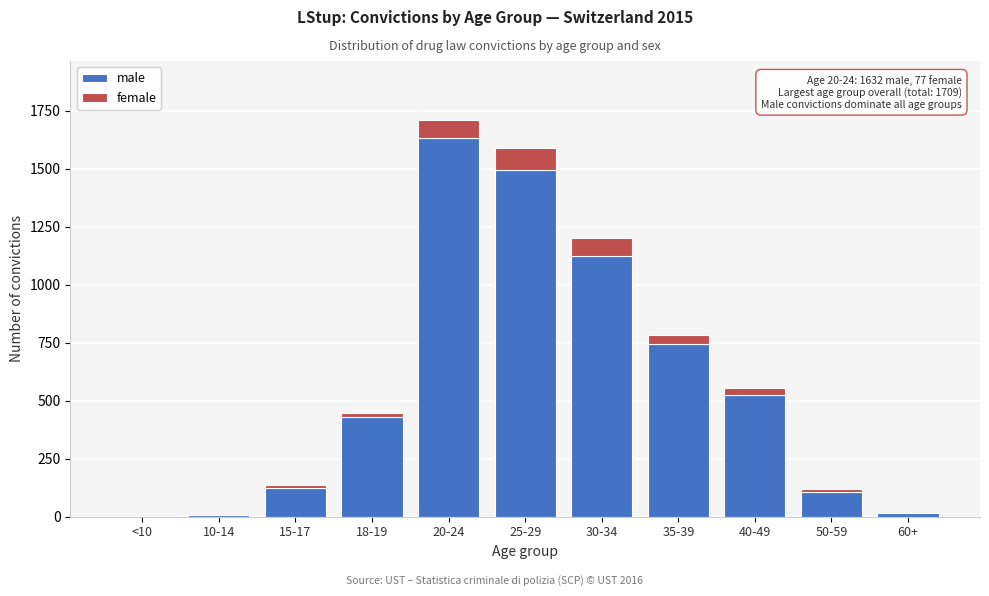

Which category has the highest value in the male series?

20-24